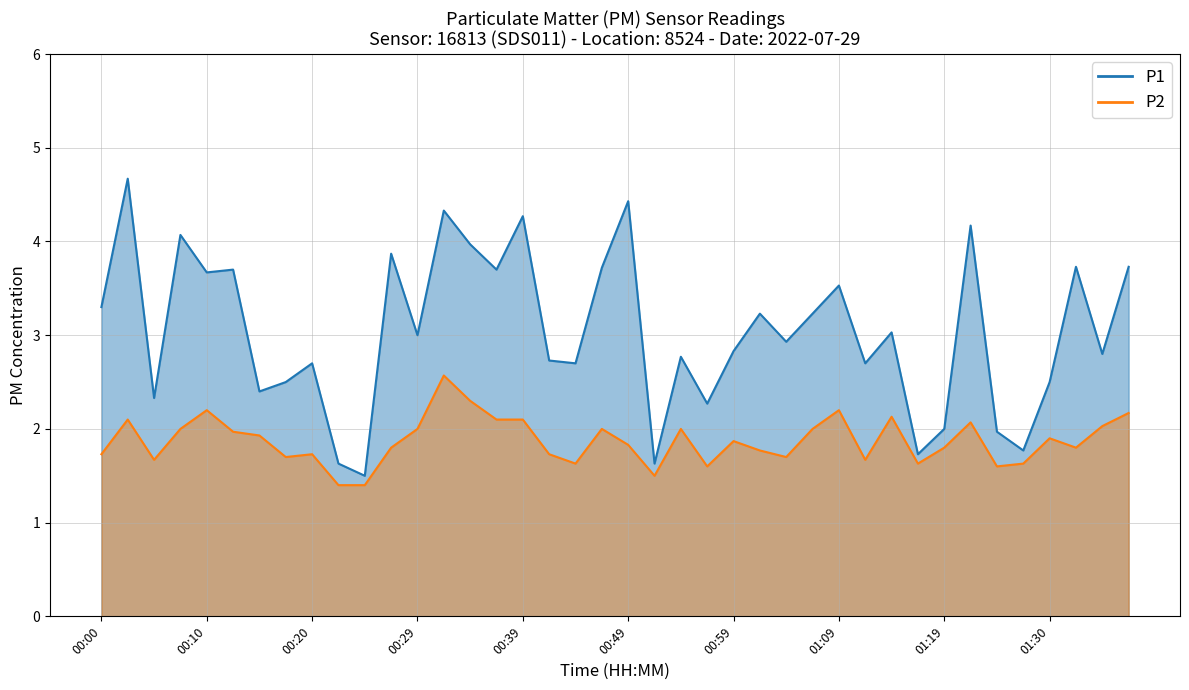

Read the P1 value at 00:02.

4.7